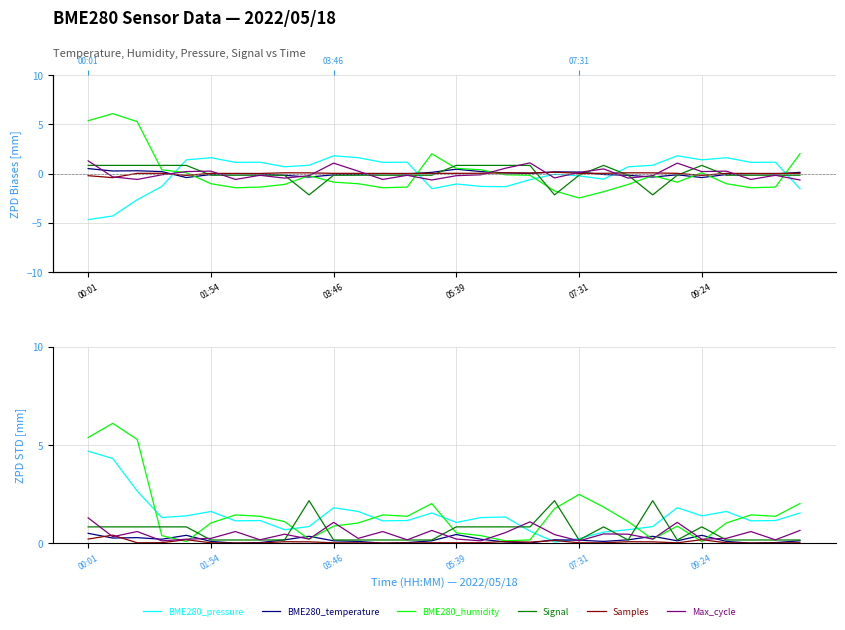

What are all the series names shown in the legend?

BME280_pressure, BME280_temperature, BME280_humidity, Signal, Samples, Max_cycle